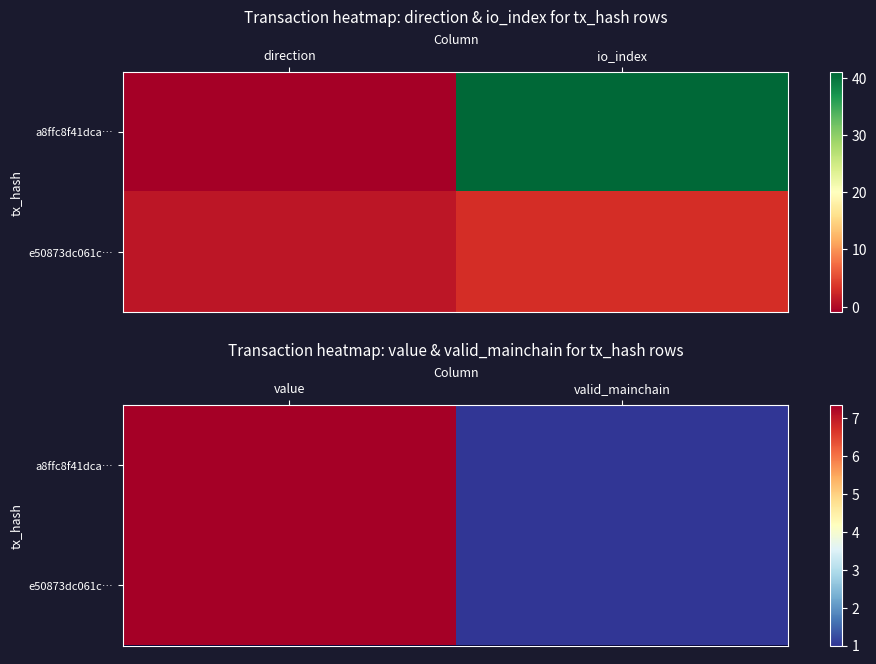

Is it true that a8ffc8f41dca… equals 1.5 at valid_mainchain?

False